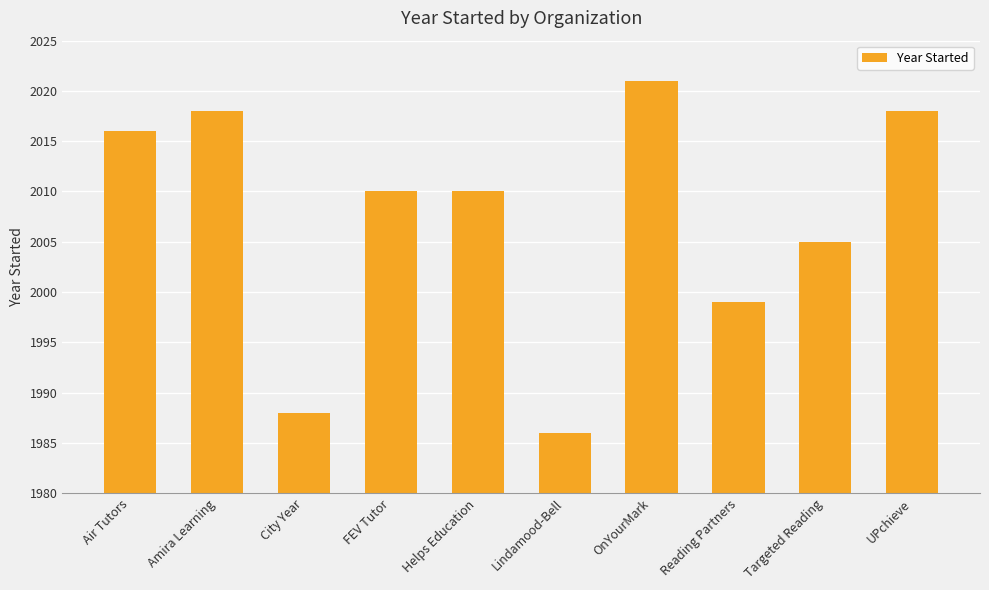

What is the label of the 8th bar from the left?

Reading Partners